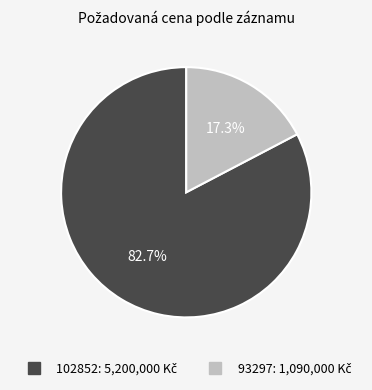

What percentage is the 102852 slice, to the nearest percent?

83%